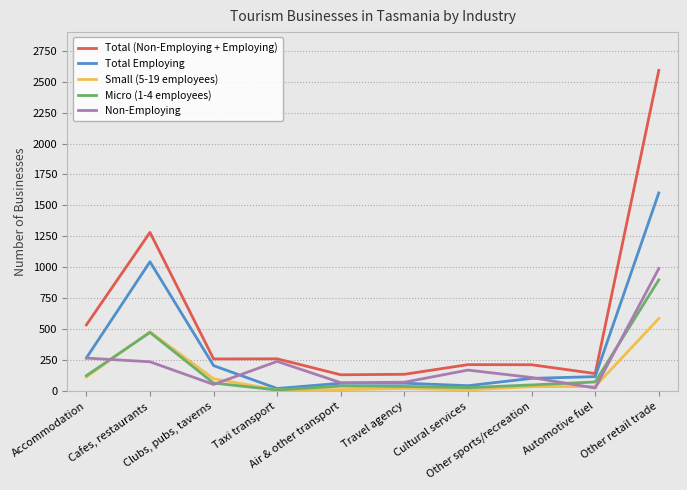

True or false: Non-Employing has a value of 358 at Taxi transport.

False